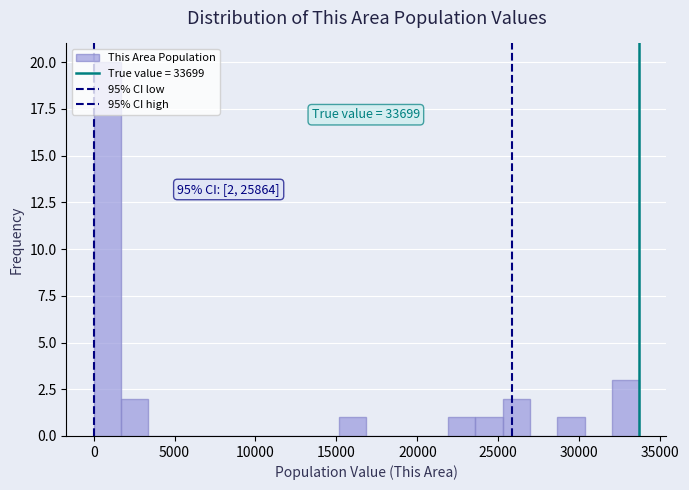

Read against the x-axis, roughly where is the centre of the tallest bar?

1000